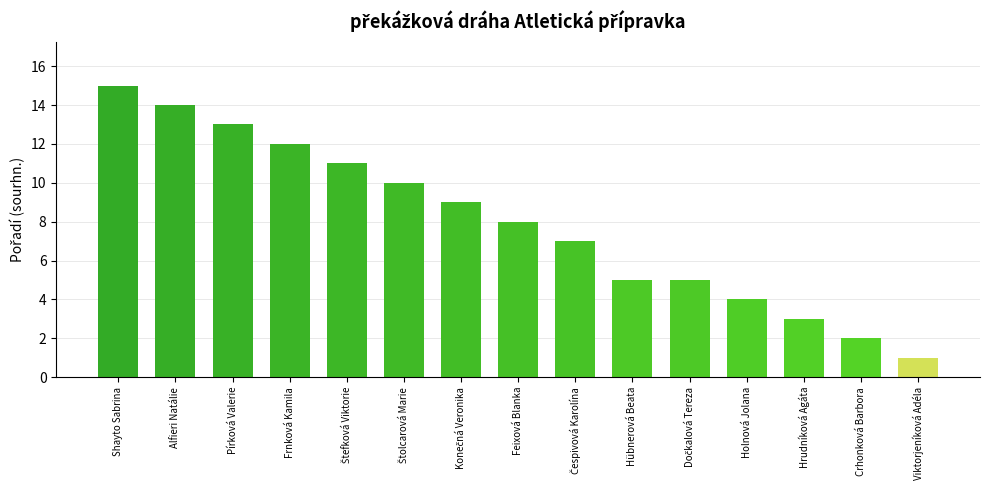

How many data points are less than 8?

7